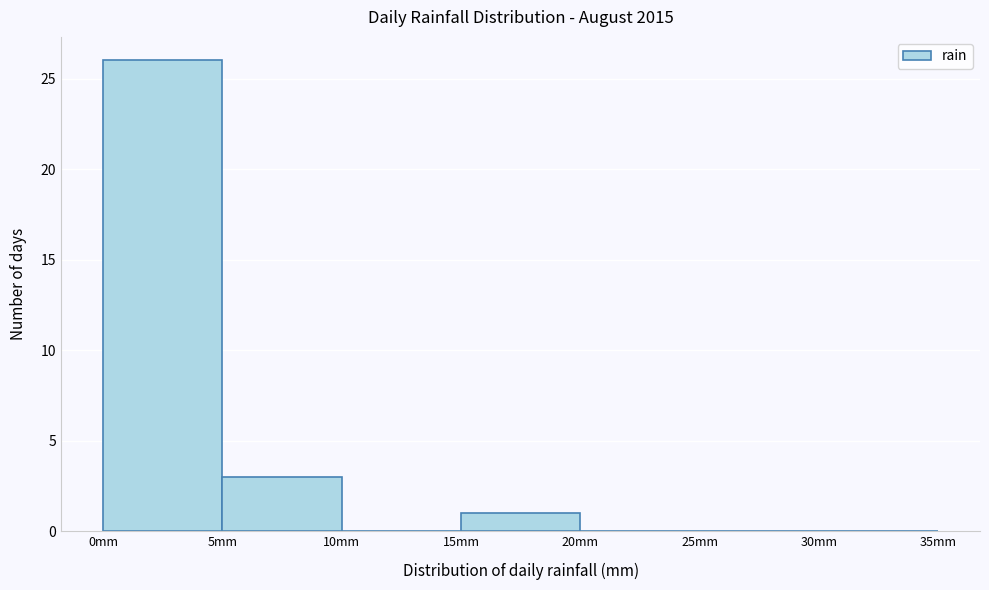

What is the height of the bar covering 0 to 5 on the x-axis? The values are not printed on the chart, so give them approximately, as read against the axis.

26